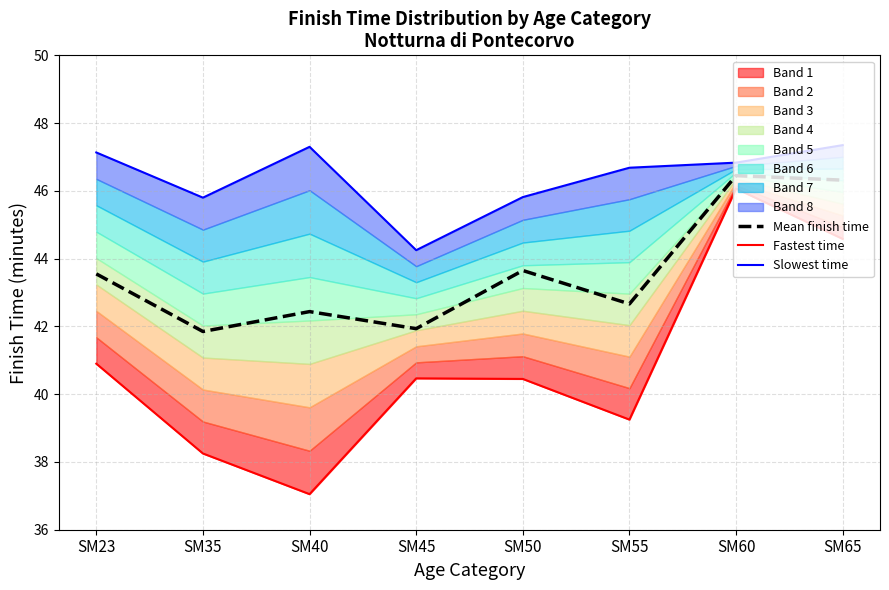

List the series in order of their peak value, lowest first.

Fastest time, Mean finish time, Slowest time